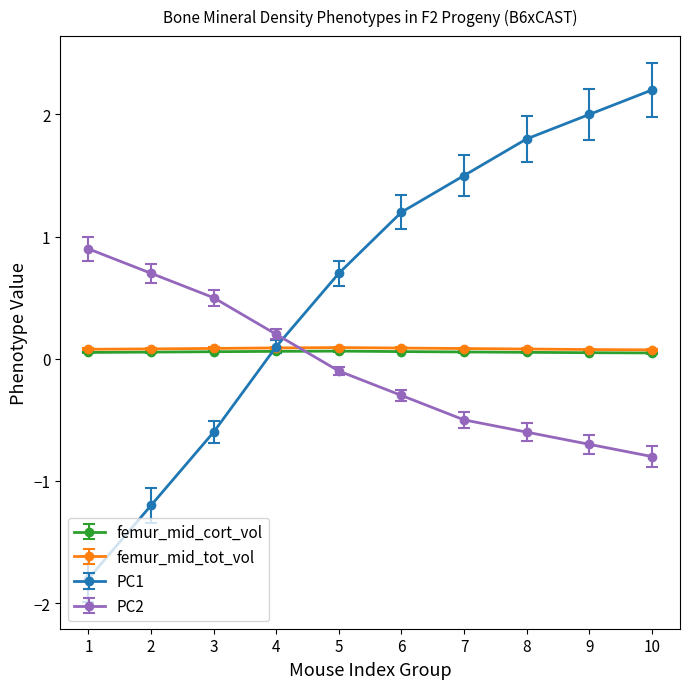

Which series has the largest range (max minus min)?

PC1